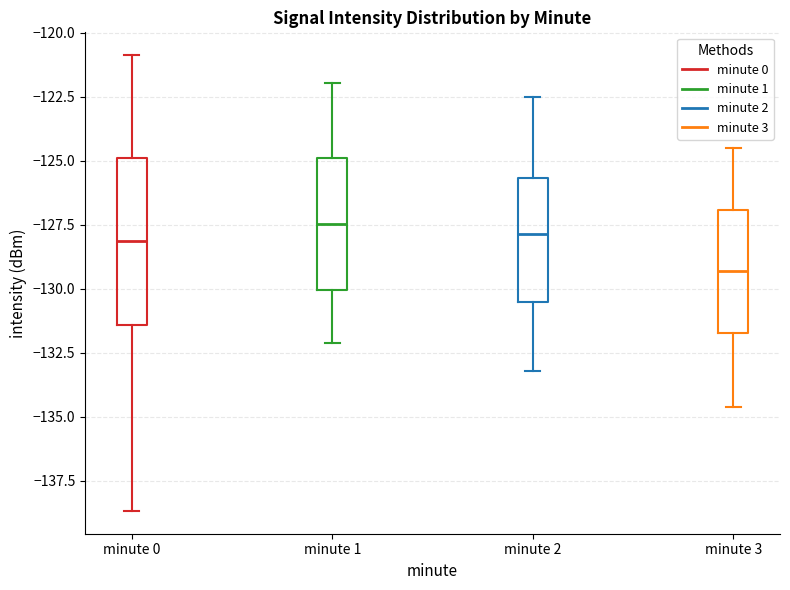

Reading left to right, transcribe this box plot: for each box, give where its median line is, the range the box spans, and where its two whiskers end, as read against the y-axis. The values are not printed on the chart, so give them approximately, as read against the axis.

minute 0: median -128.0, box -131.5 to -125.0, whiskers -138.5 to -121.0
minute 1: median -127.5, box -130.0 to -125.0, whiskers -132.0 to -122.0
minute 2: median -128.0, box -130.5 to -125.5, whiskers -133.0 to -122.5
minute 3: median -129.5, box -131.5 to -127.0, whiskers -134.5 to -124.5